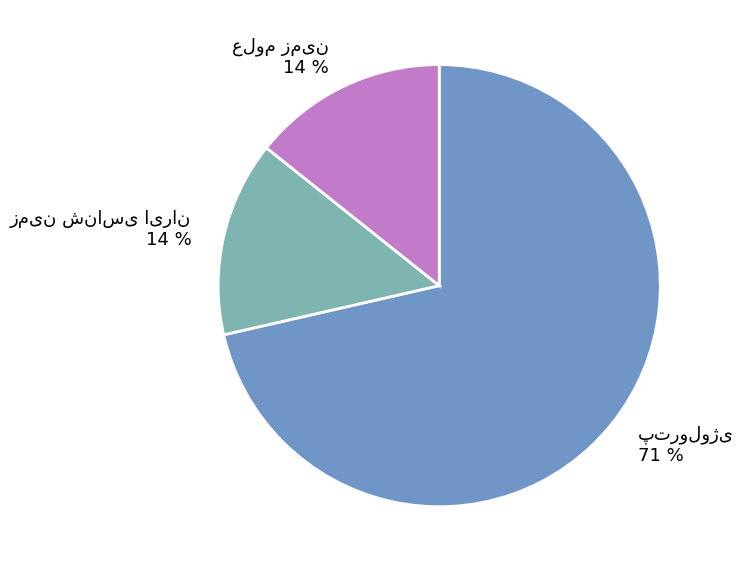

To the nearest percent, what is the average slice percentage?

33%